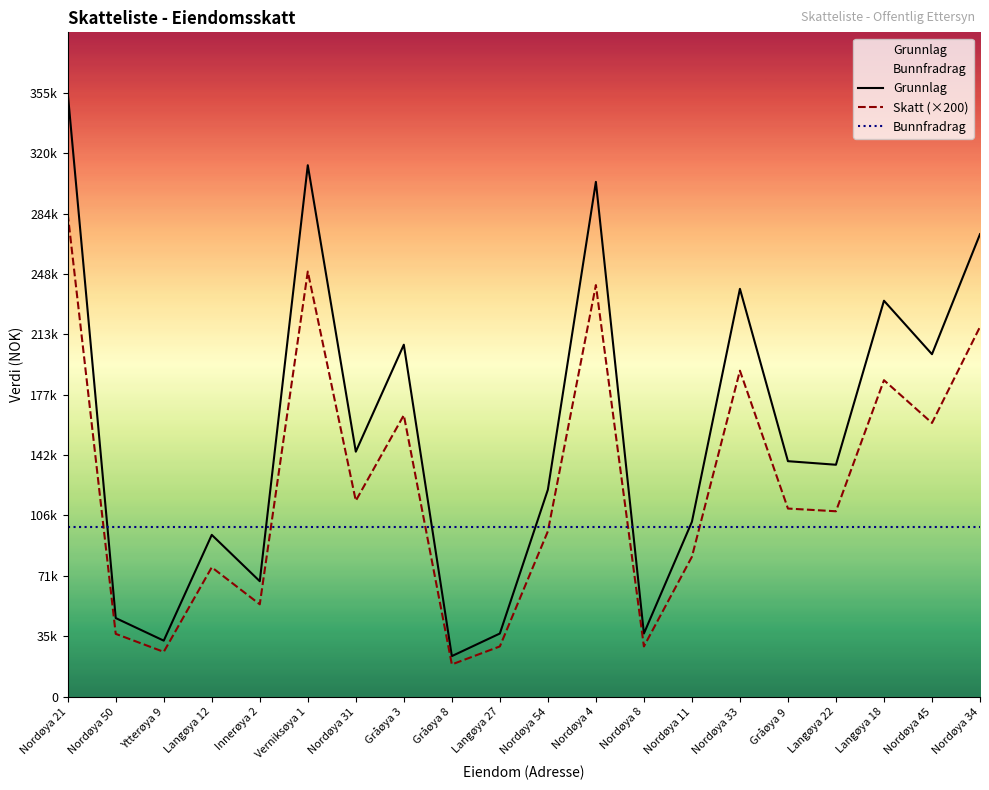

True or false: Skatt has a value of 186400 at Langøya 18.

True